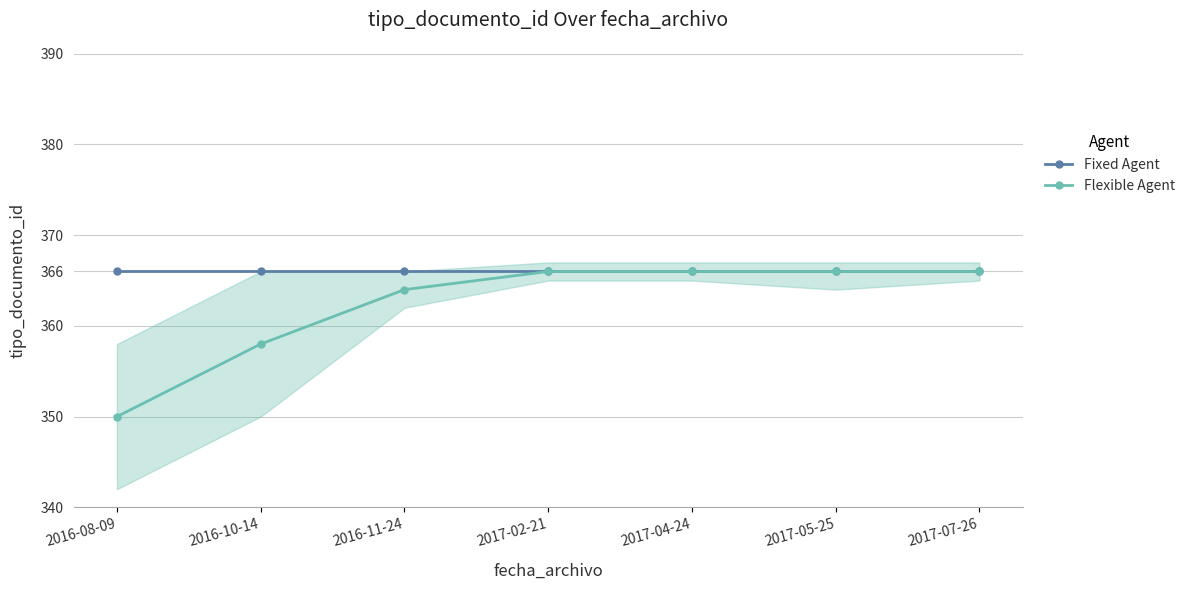

The Fixed Agent series shows 366 at 2016-08-09. True or false?

True